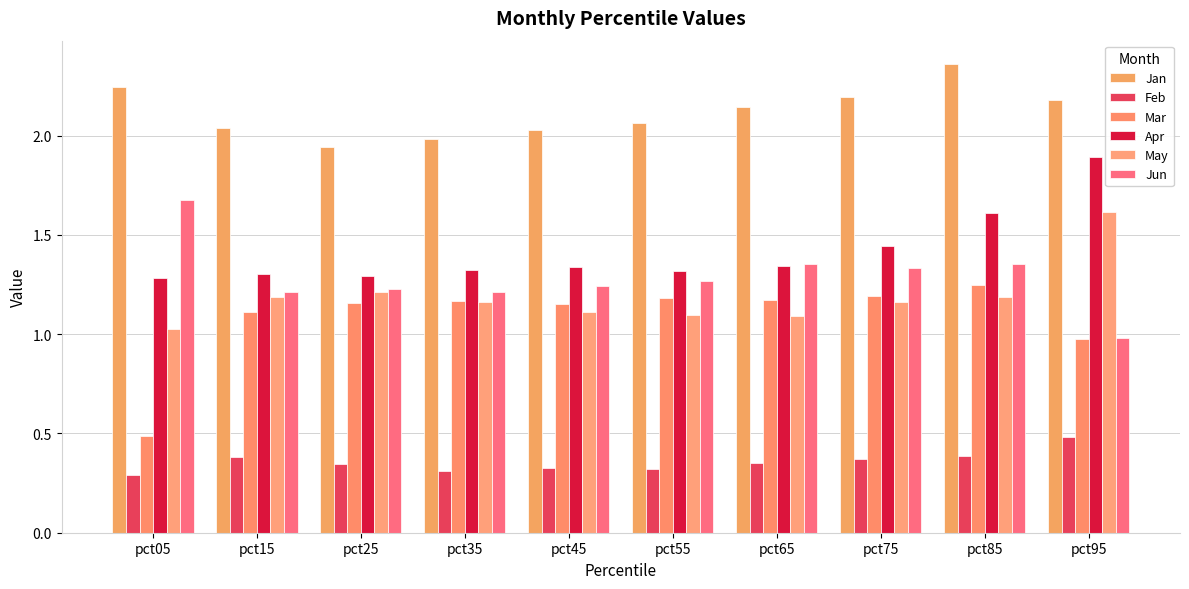

Between pct05 and pct15, which series saw the biggest shift?

Mar